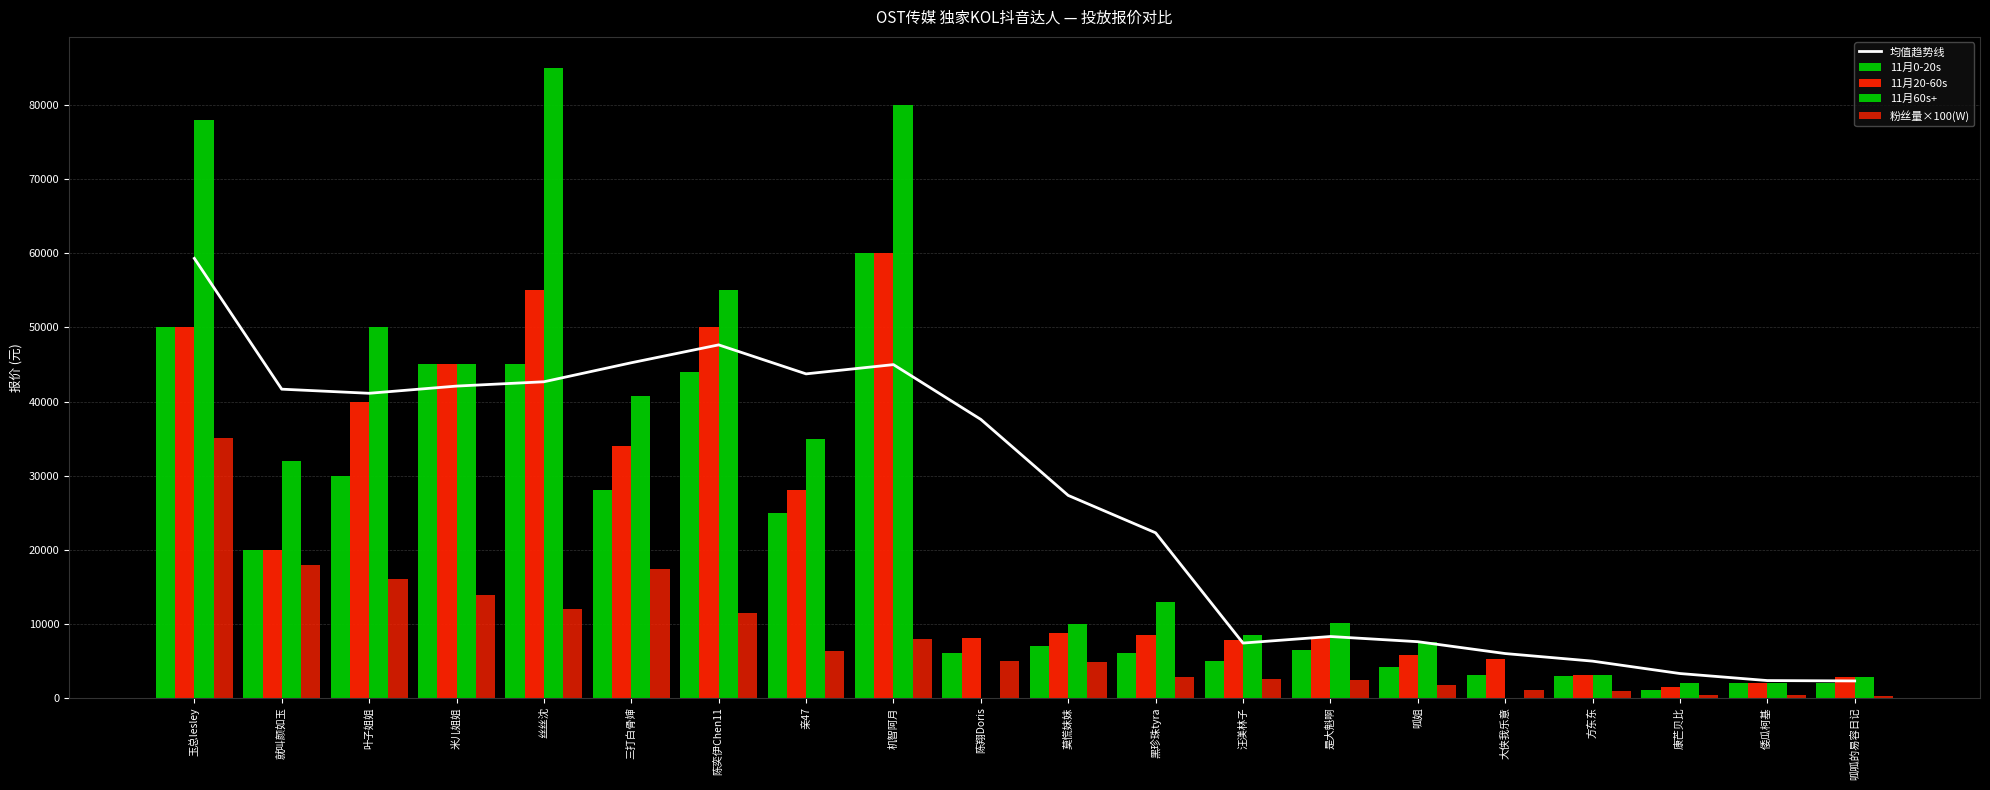

Which series changed the most between 玉总lesley and 汪渼林子?

11月60s+